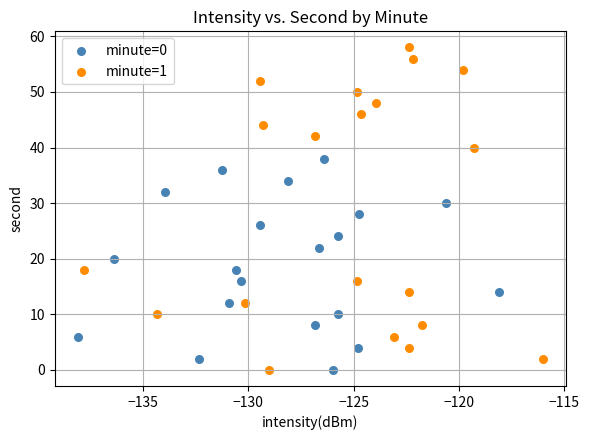

Which series contains the highest Y value?

minute=1